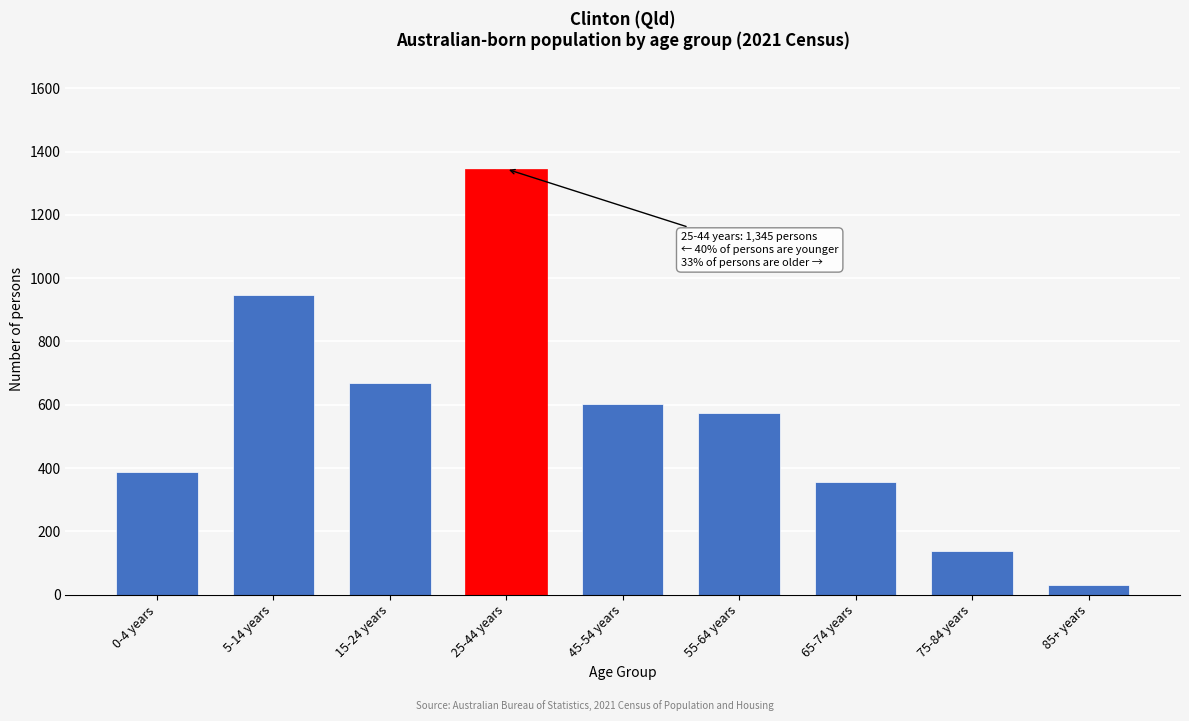

Reading left to right, list all the values displayed in this chart.

388	948	668	1345	602	574	357	137	30